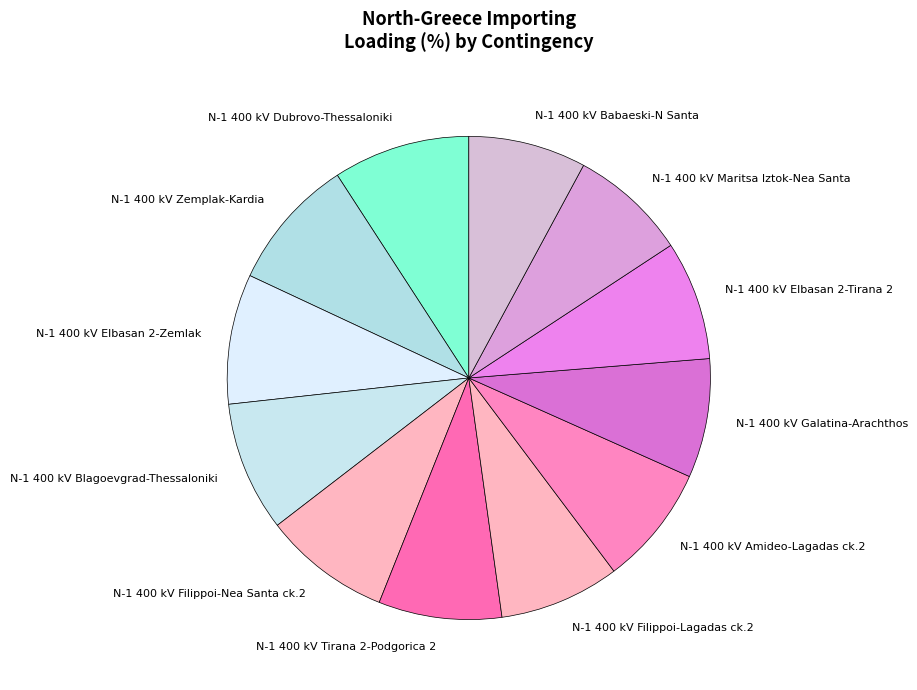

Approximately how many times larger is the value at N-1 400 kV Dubrovo-Thessaloniki compared to N-1 400 kV Galatina-Arachthos?

1.1